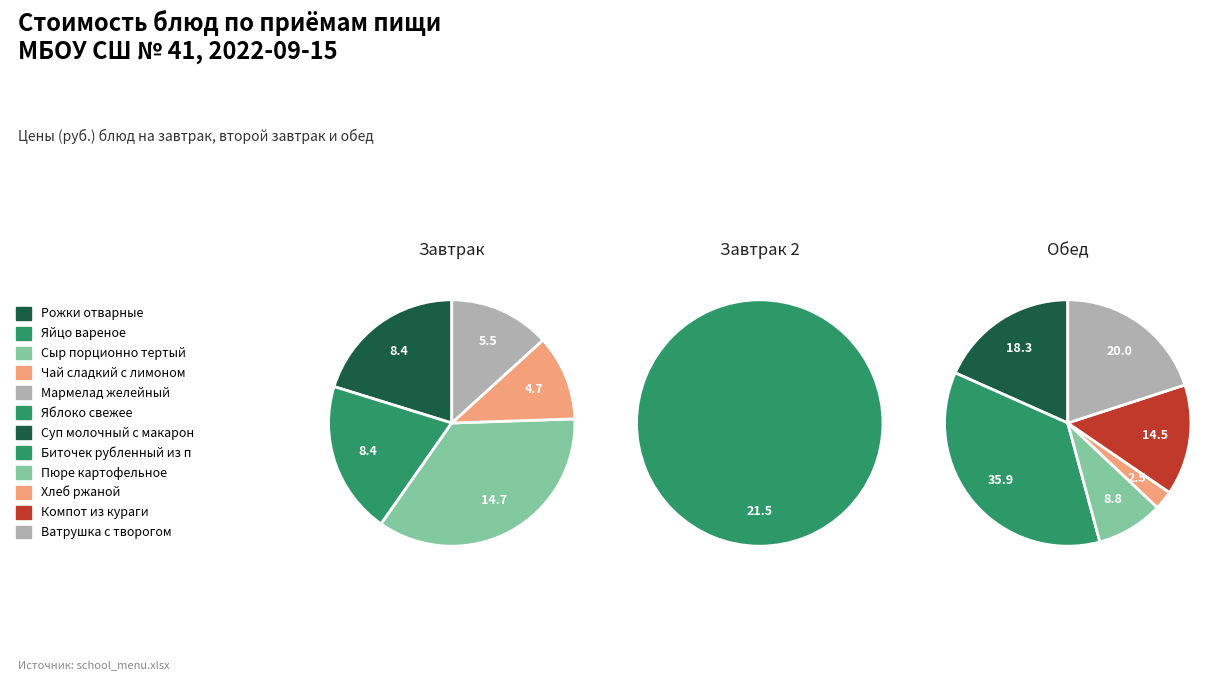

The Чай сладкий с лимоном slice represents 1% of the pie. True or false?

False